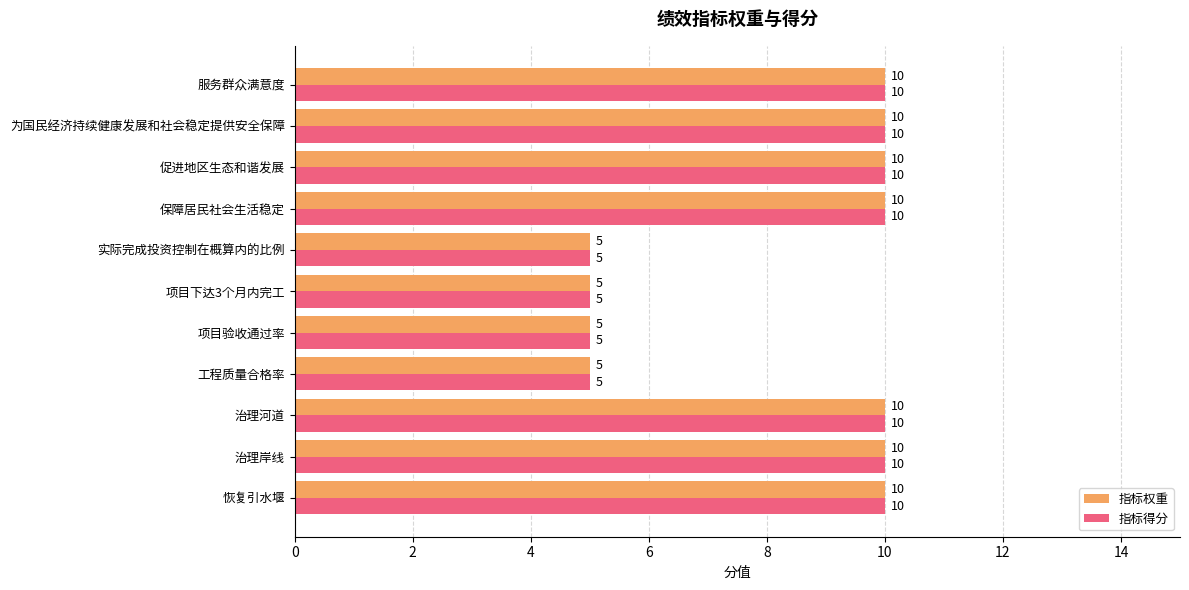

Is it true that 指标权重 equals 10 at 恢复引水堰?

True